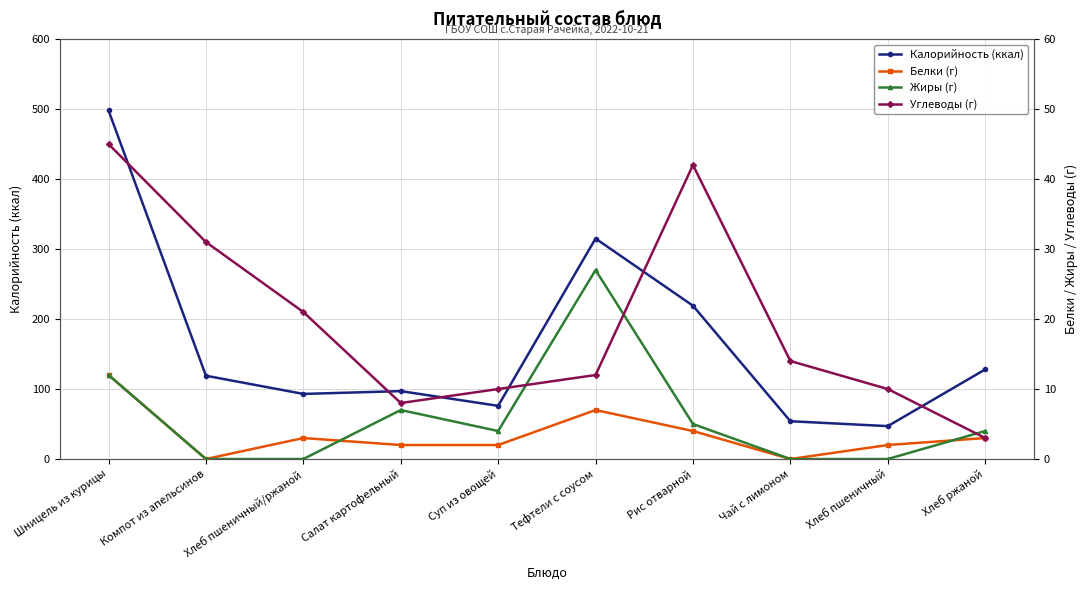

What is the difference between the maximum and minimum values in the Углеводы (г) series?

42